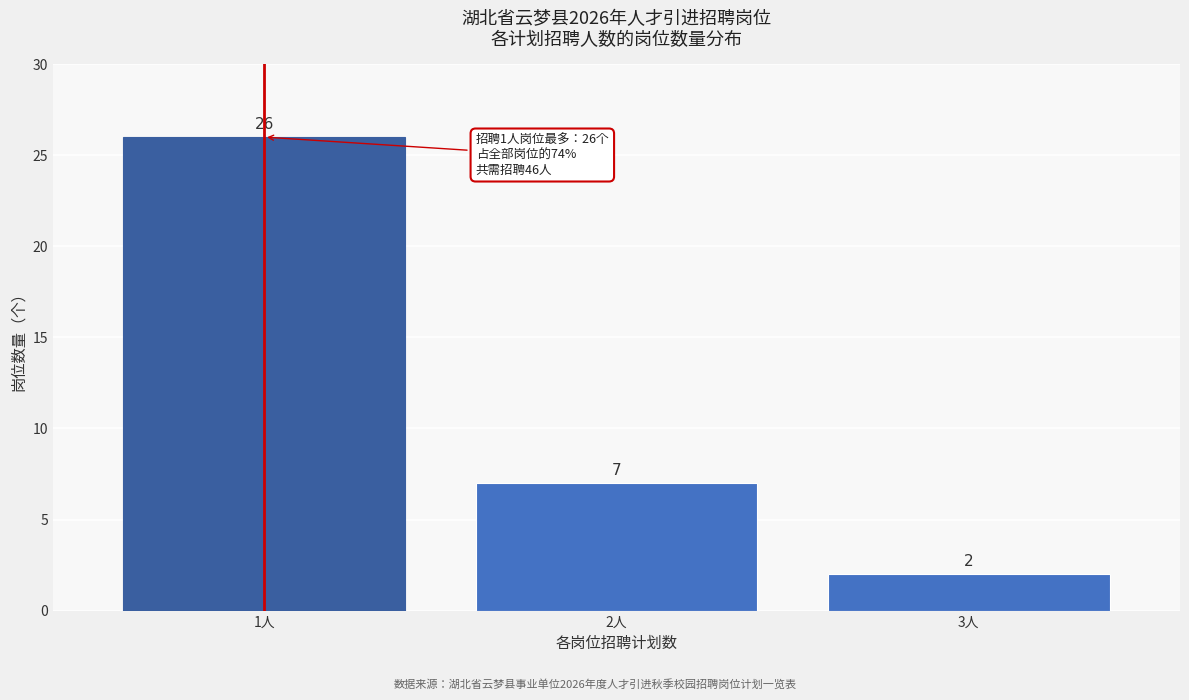

Reading left to right, list all the values displayed in this chart.

26	7	2